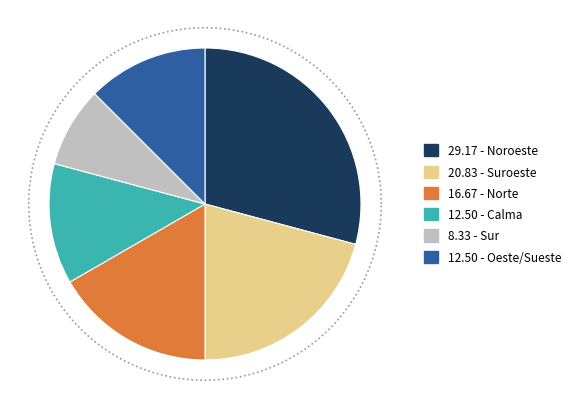

To the nearest percent, what portion does Norte represent?

17%